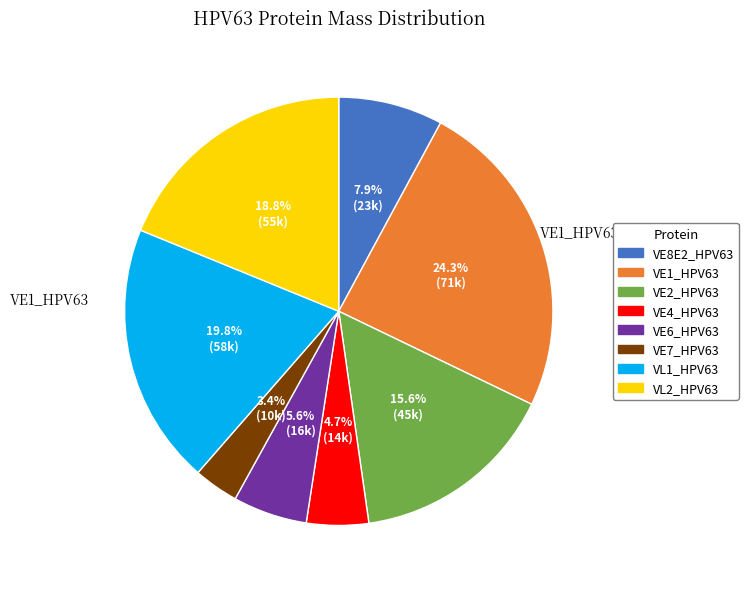

Is the sum of VE1_HPV63 and VE6_HPV63 greater than half?

No